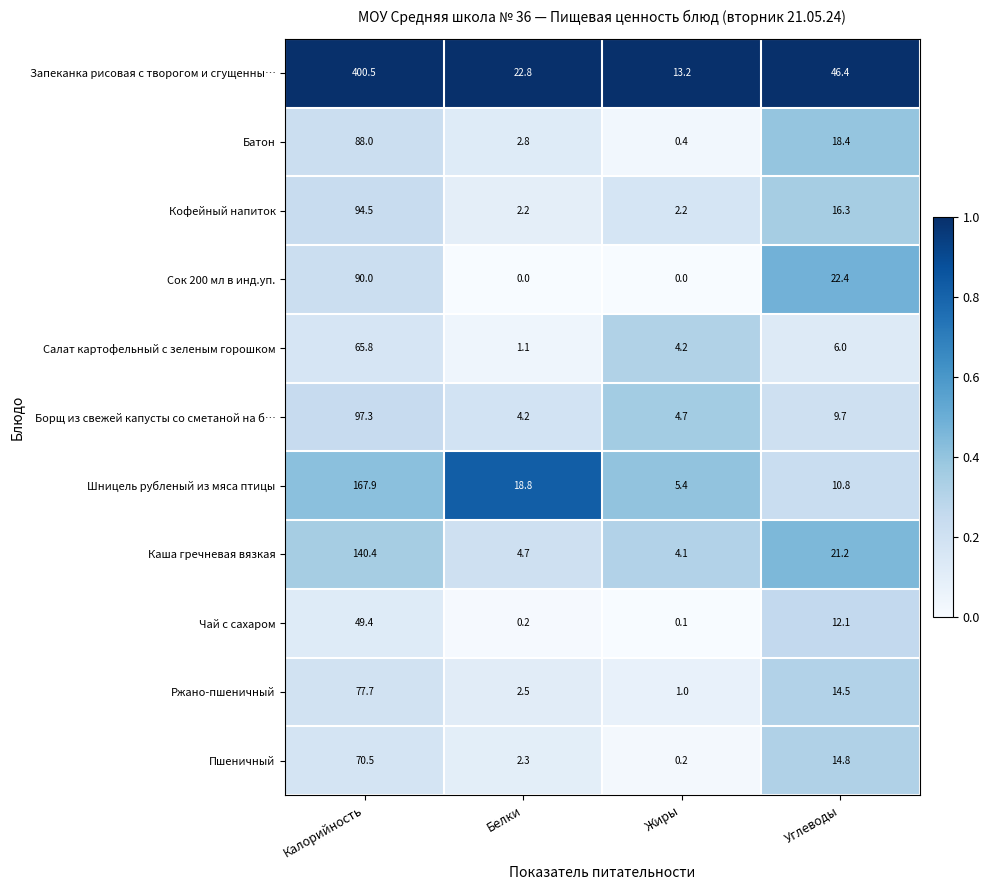

The value of Кофейный напиток at Калорийность is 94.5. True or false?

True